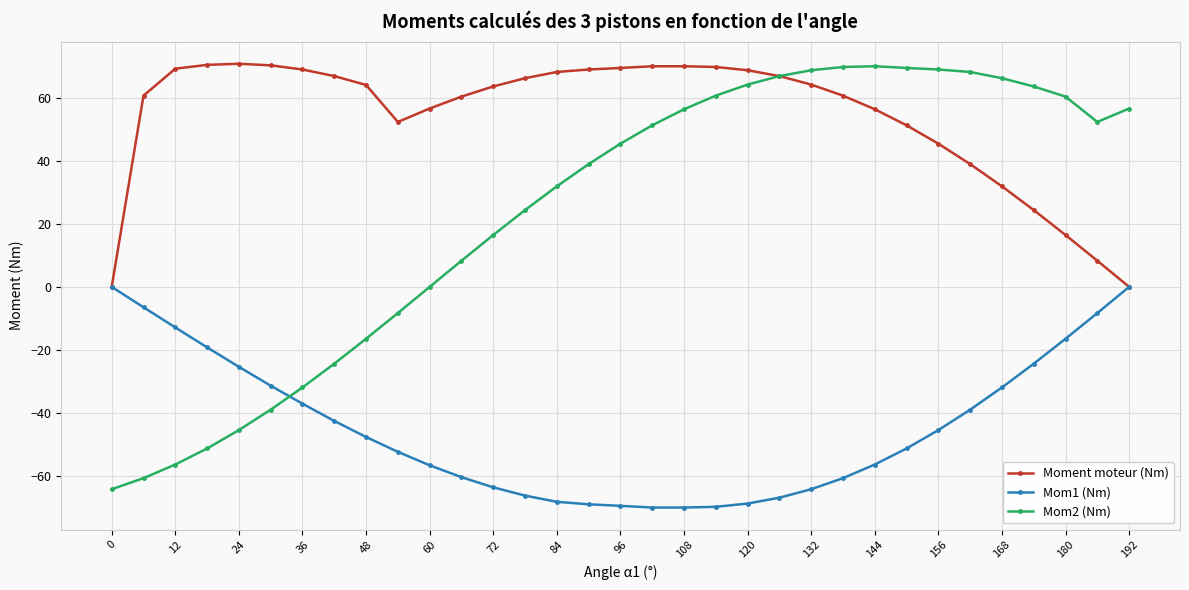

Which series has the widest spread of values?

Mom2 (Nm)